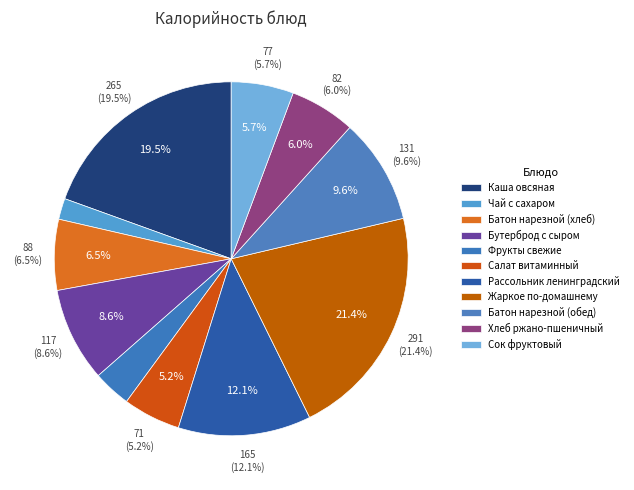

To the nearest percent, what portion does Батон нарезной (хлеб) represent?

6%